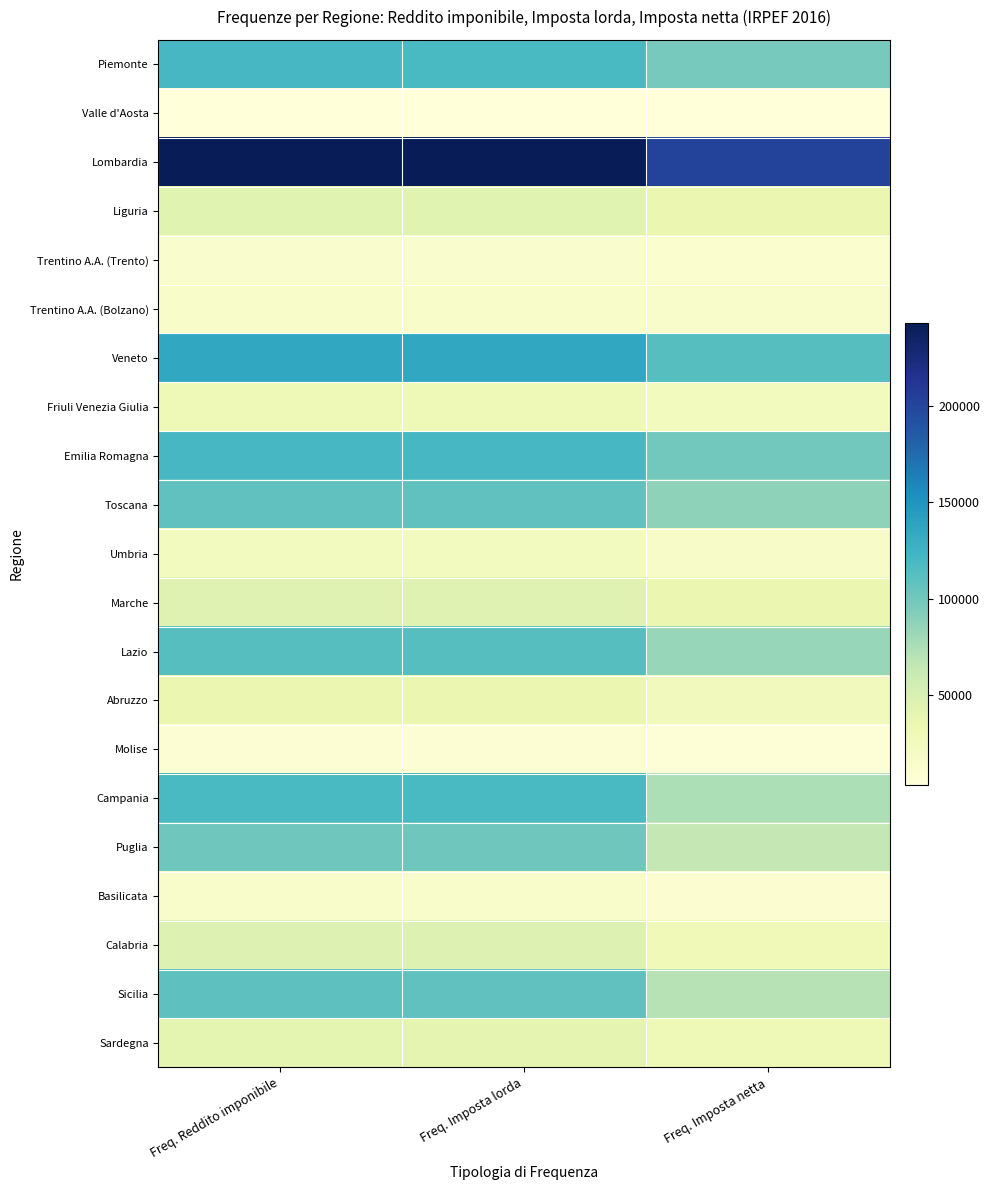

What is the maximum value shown in the chart?

243423